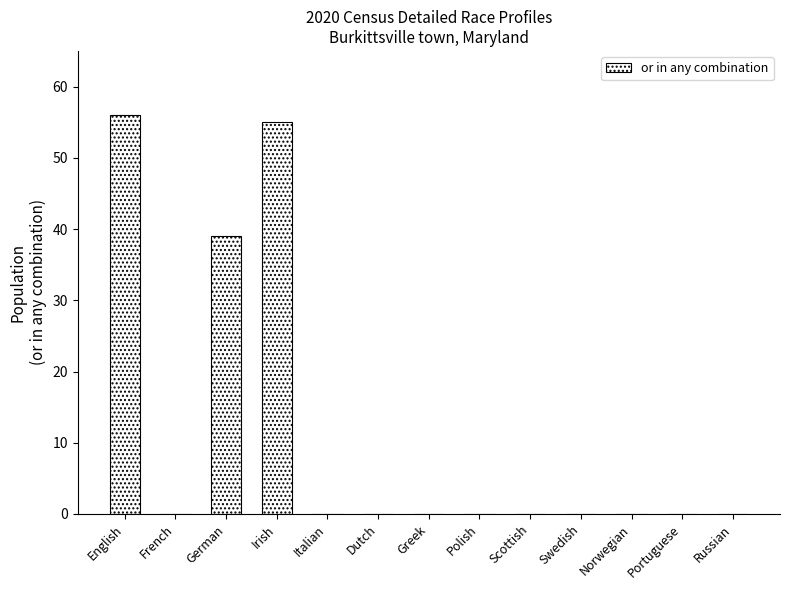

True or false: the data shows 27 at Norwegian.

False